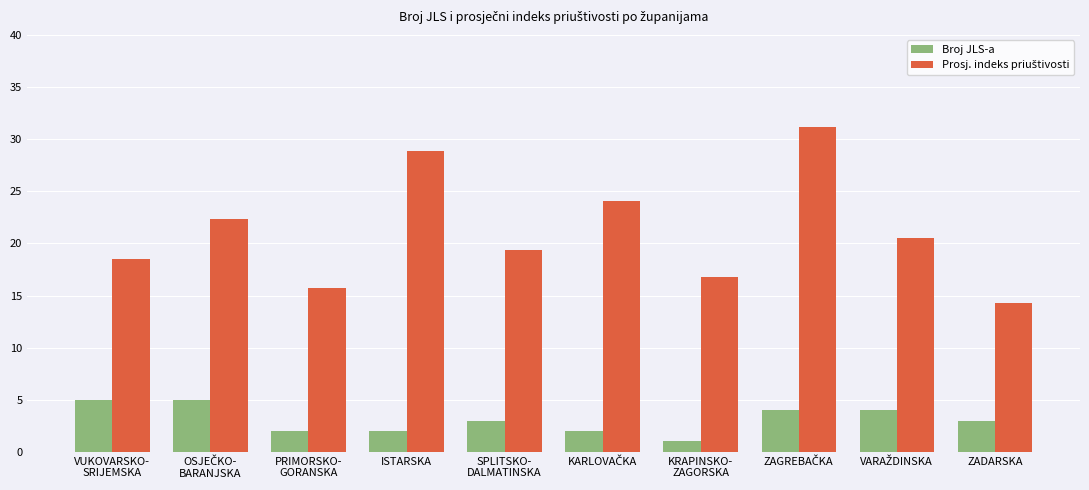

What is the difference between the maximum and minimum values in the Broj JLS-a series?

4.0